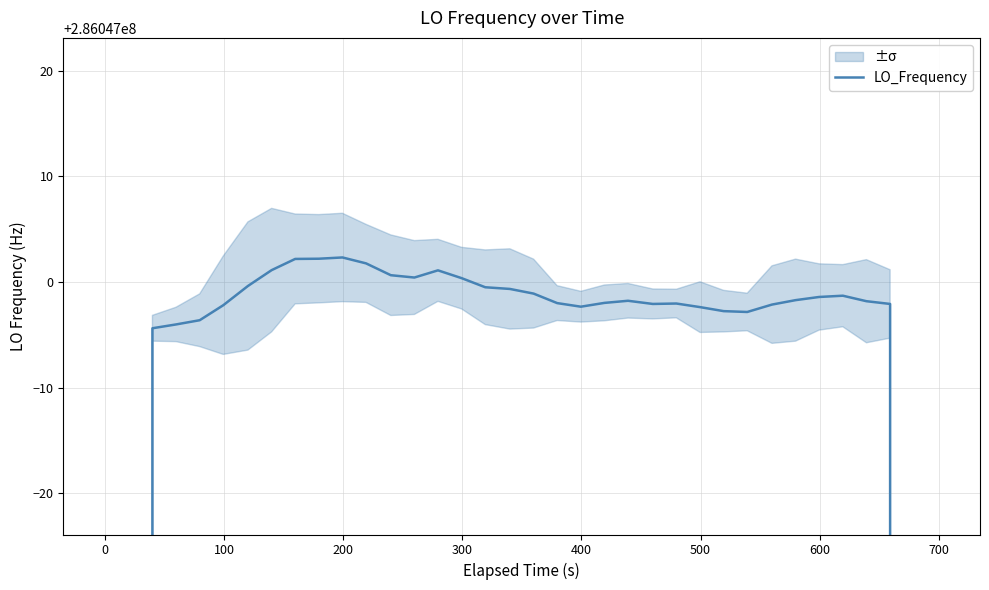

Is it true that the value at 13 is 125358519.5?

False